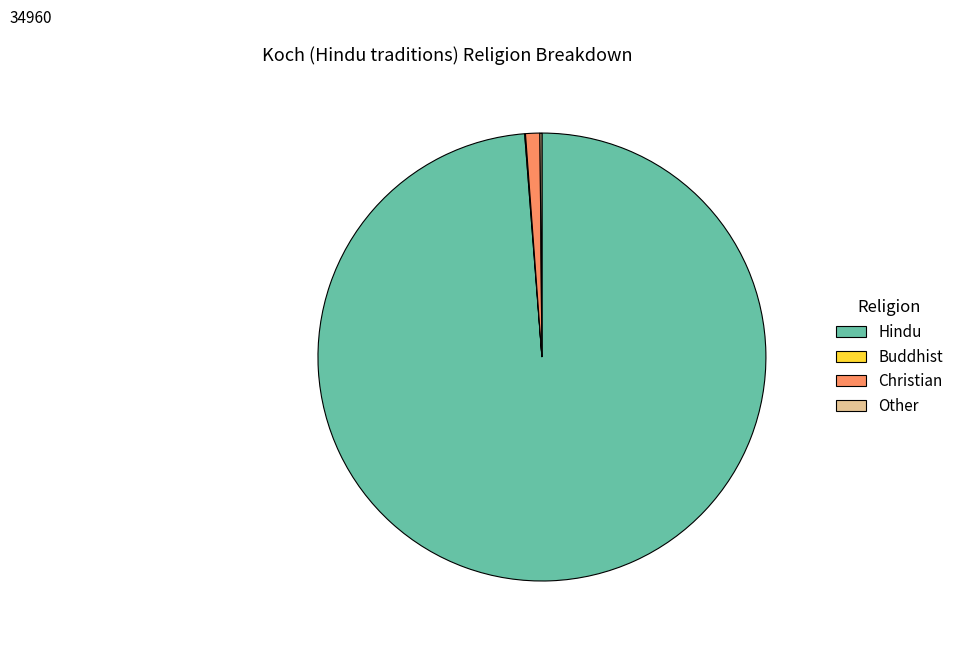

Between Christian and Hindu, which is larger?

Hindu